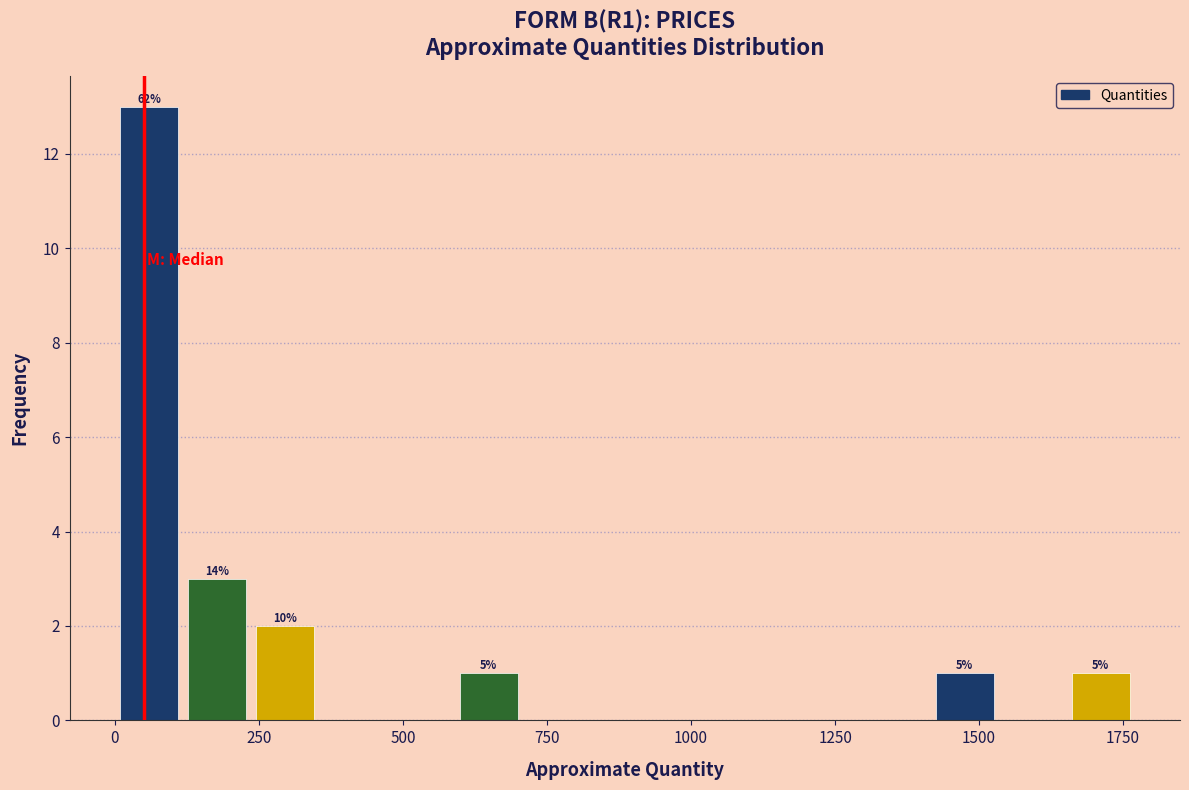

Read against the x-axis, roughly where is the centre of the tallest bar?

50